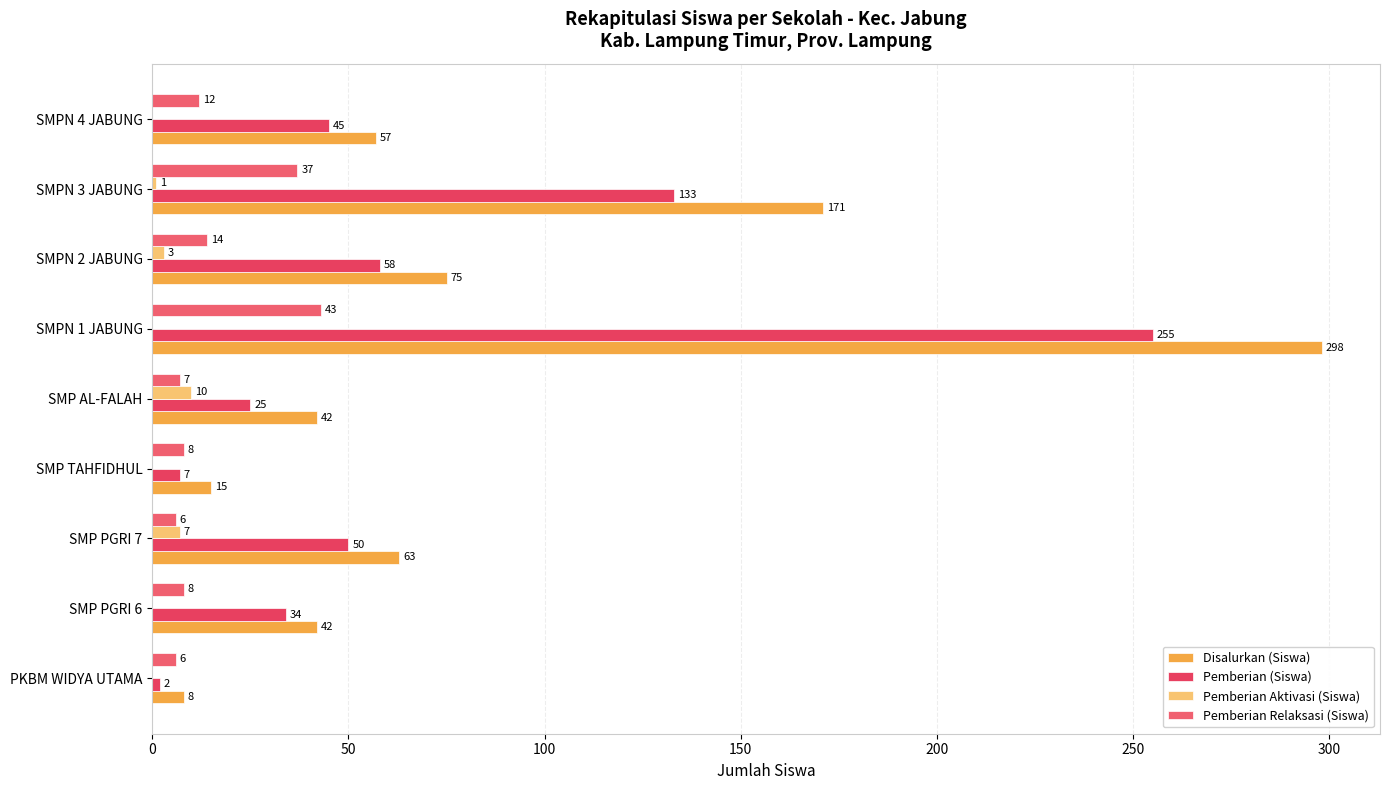

How many data points does each series have?

9